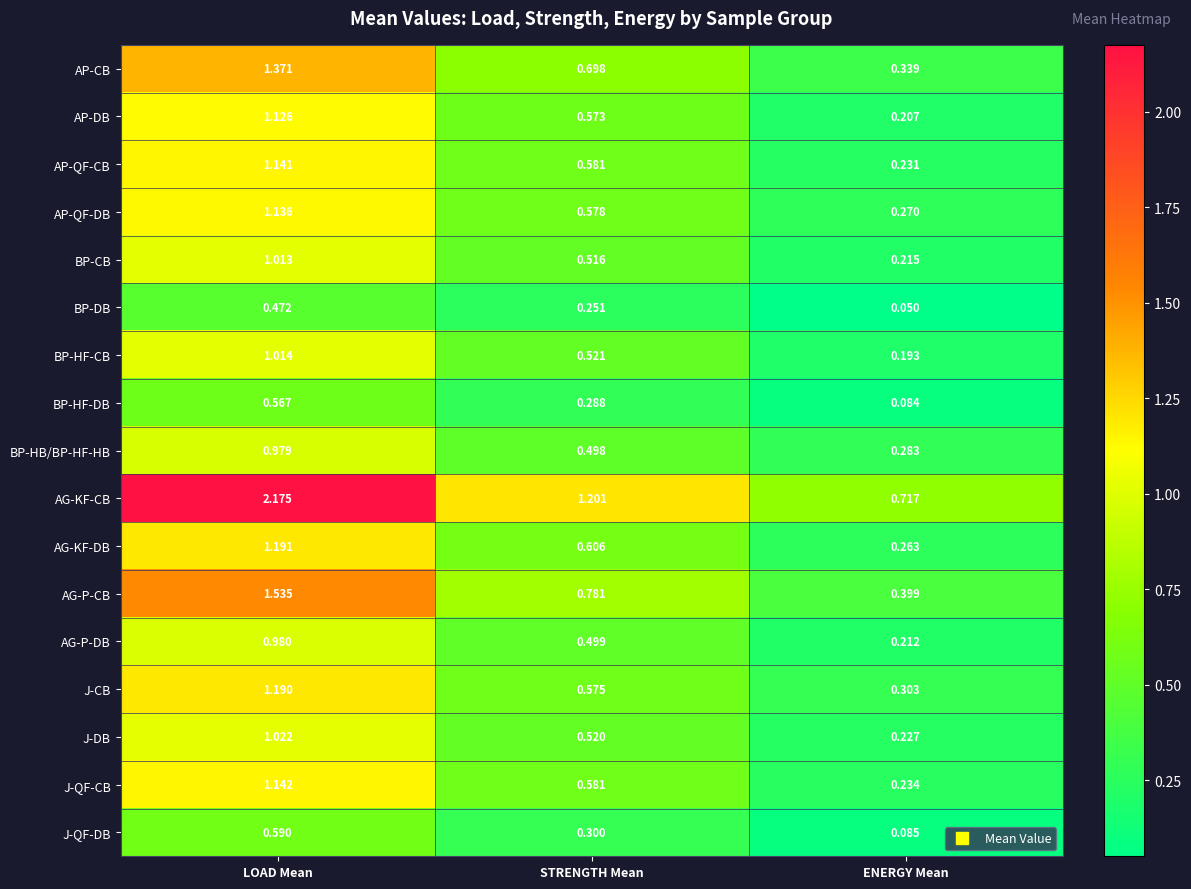

Which series has the largest total across all categories?

AG-KF-CB